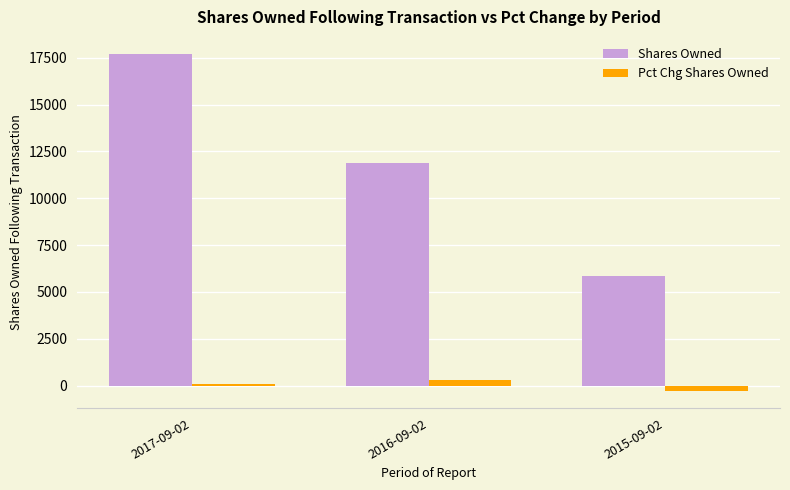

What is the maximum value for Shares Owned?

17710